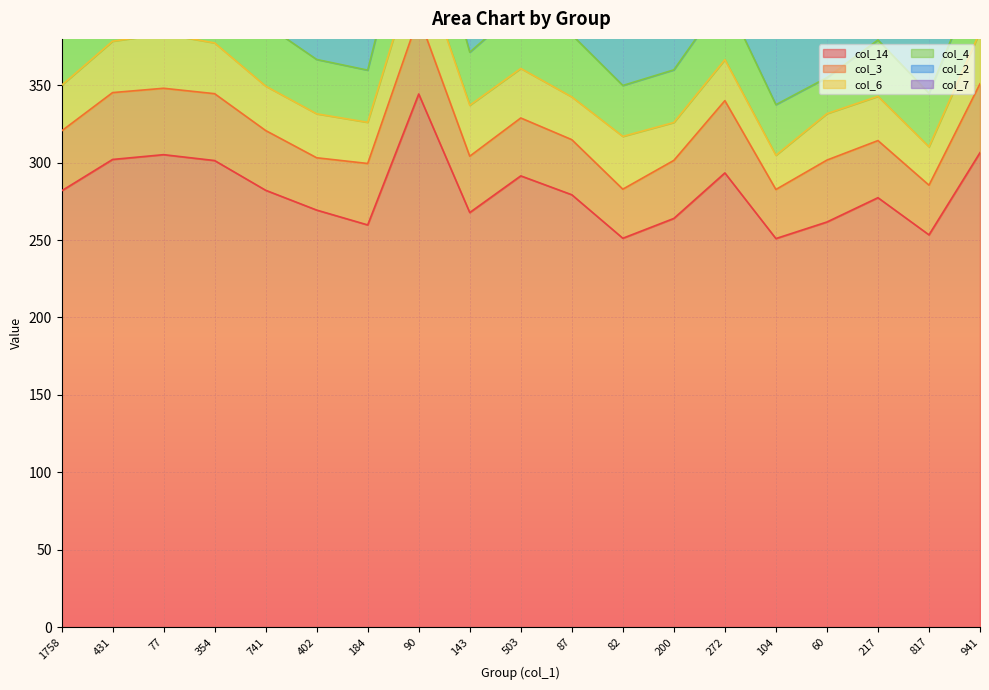

Which has a higher value, 82 or 77?

77